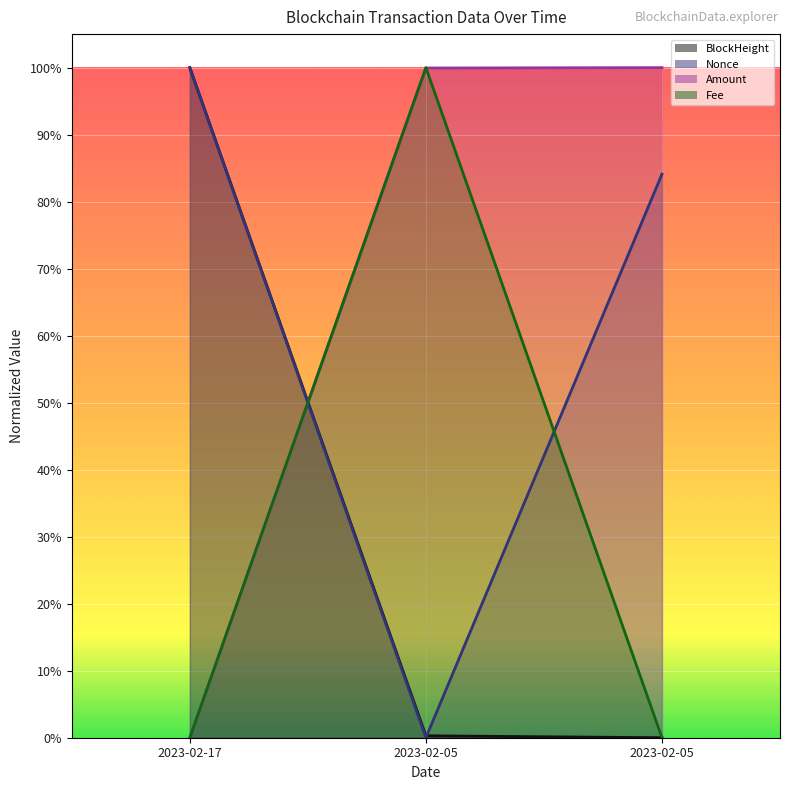

At which category is the sum across all series the highest?

2023-02-05